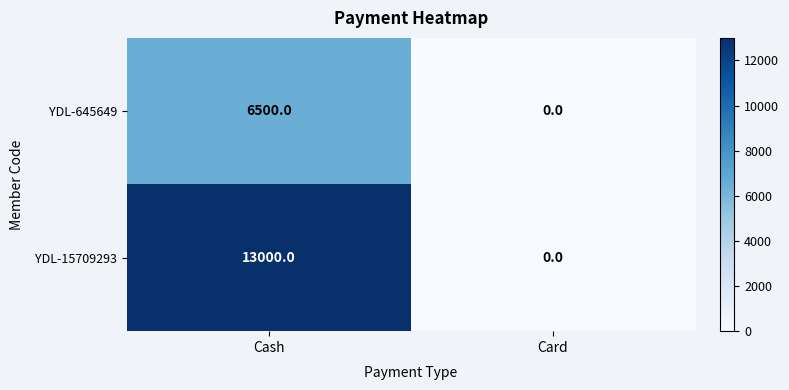

Reading left to right, transcribe all the data shown in this chart.

YDL-645649: Cash=6500	Card=0
YDL-15709293: Cash=13000	Card=0